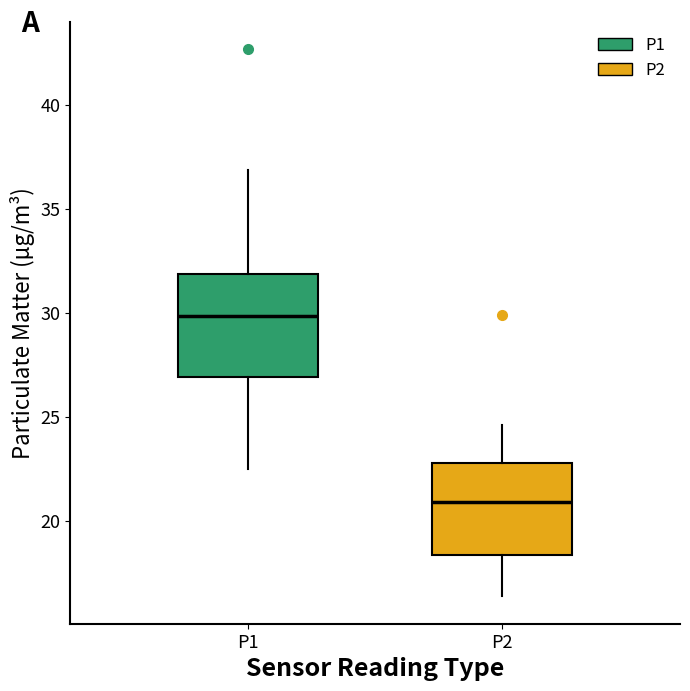

Which box's median line is the lowest?

P2